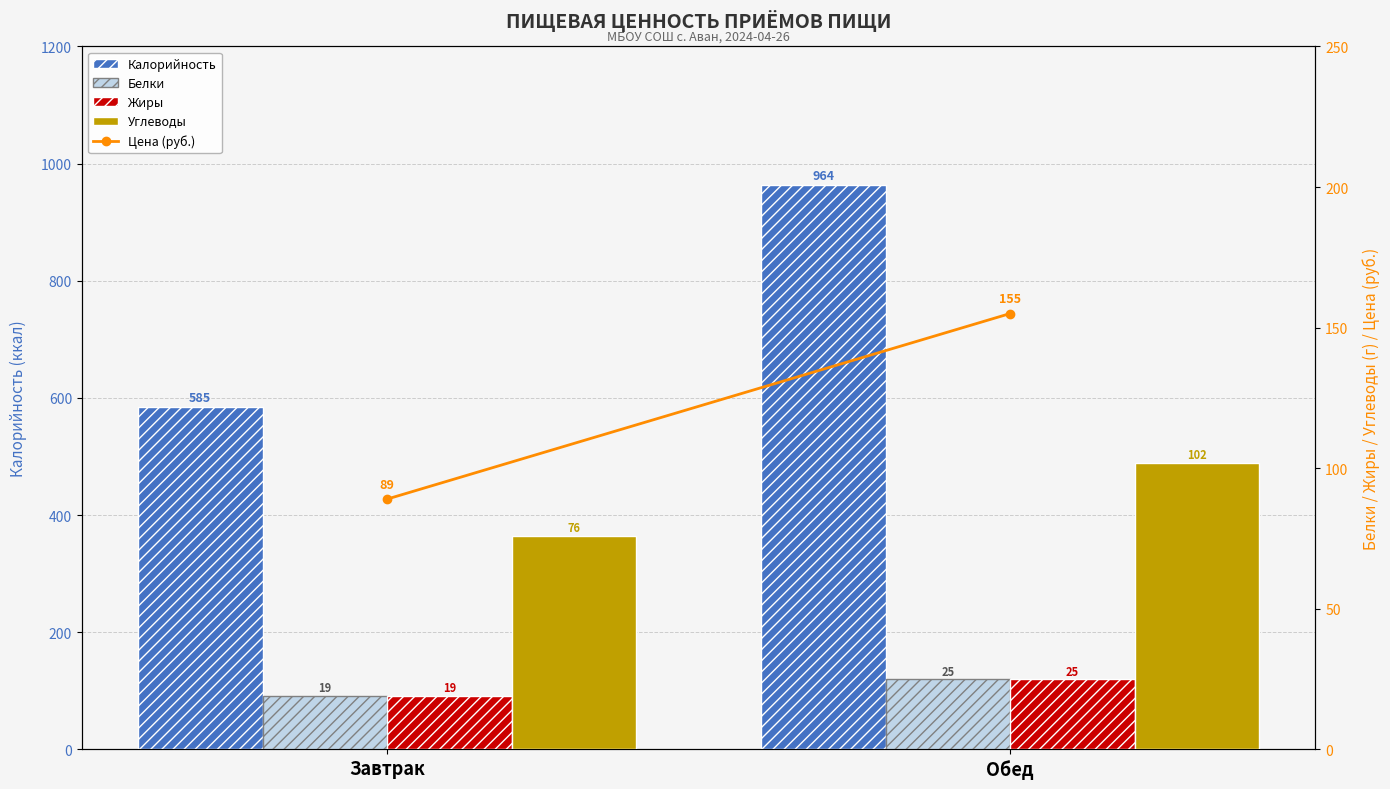

True or false: Белки has a value of 7 at Обед.

False